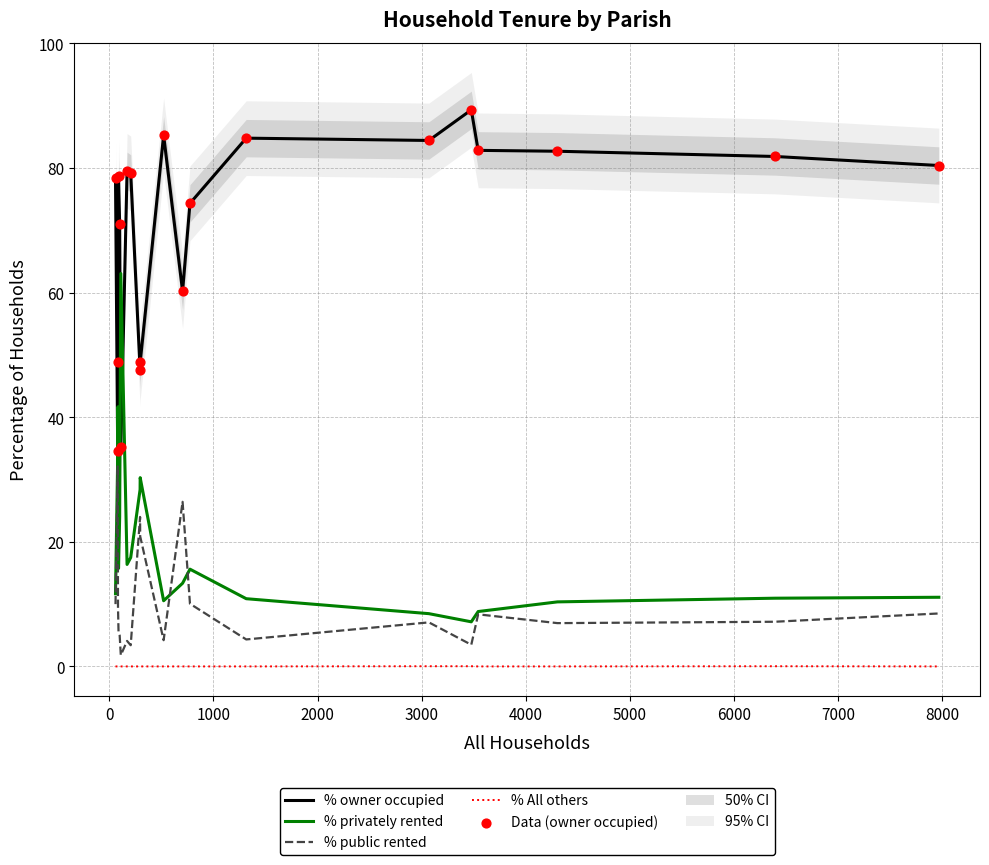

What are all the series names shown in the legend?

% owner occupied, % privately rented, % public rented, % All others, Data (owner occupied)